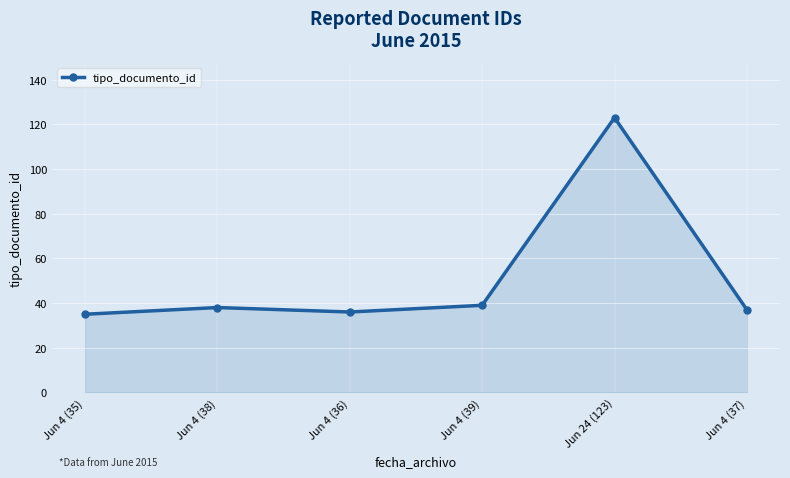

The value at Jun 24 (123) is 123. True or false?

True